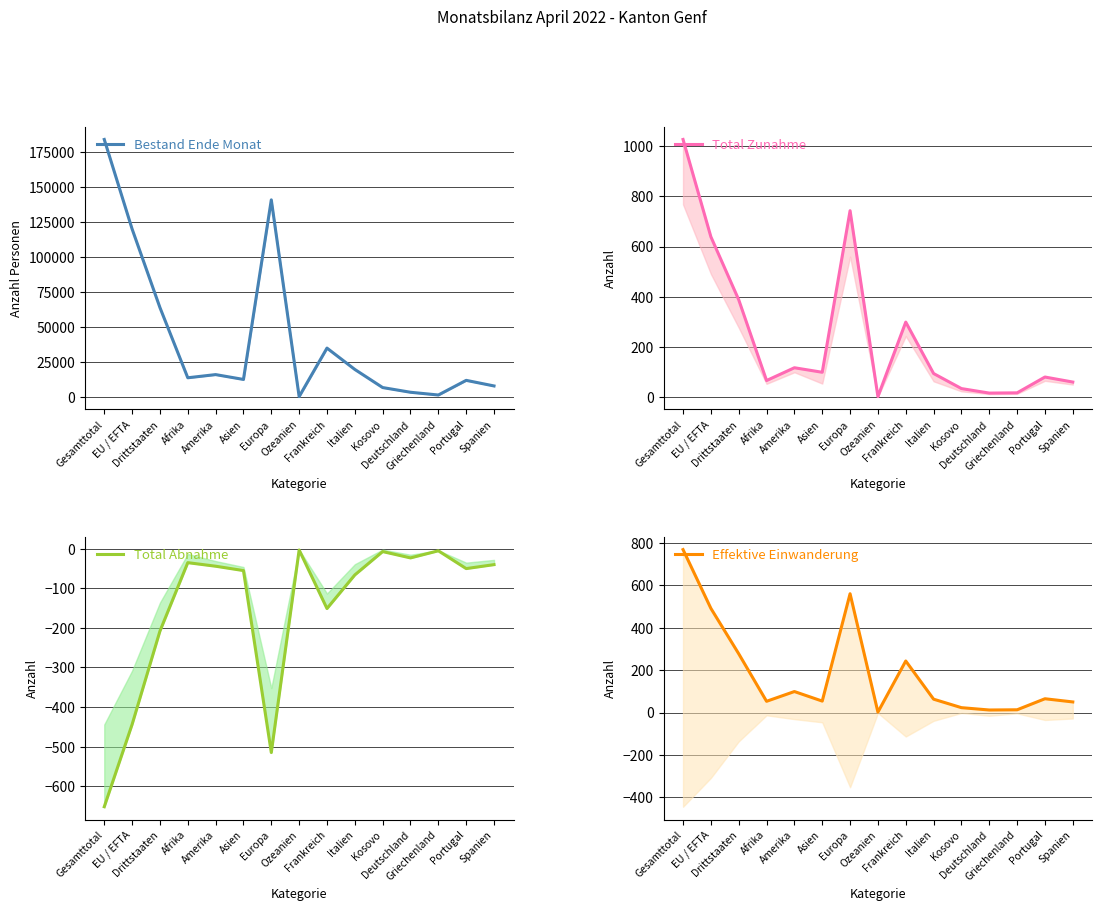

How many interior local peaks does the Bestand Ende Monat series have?

4